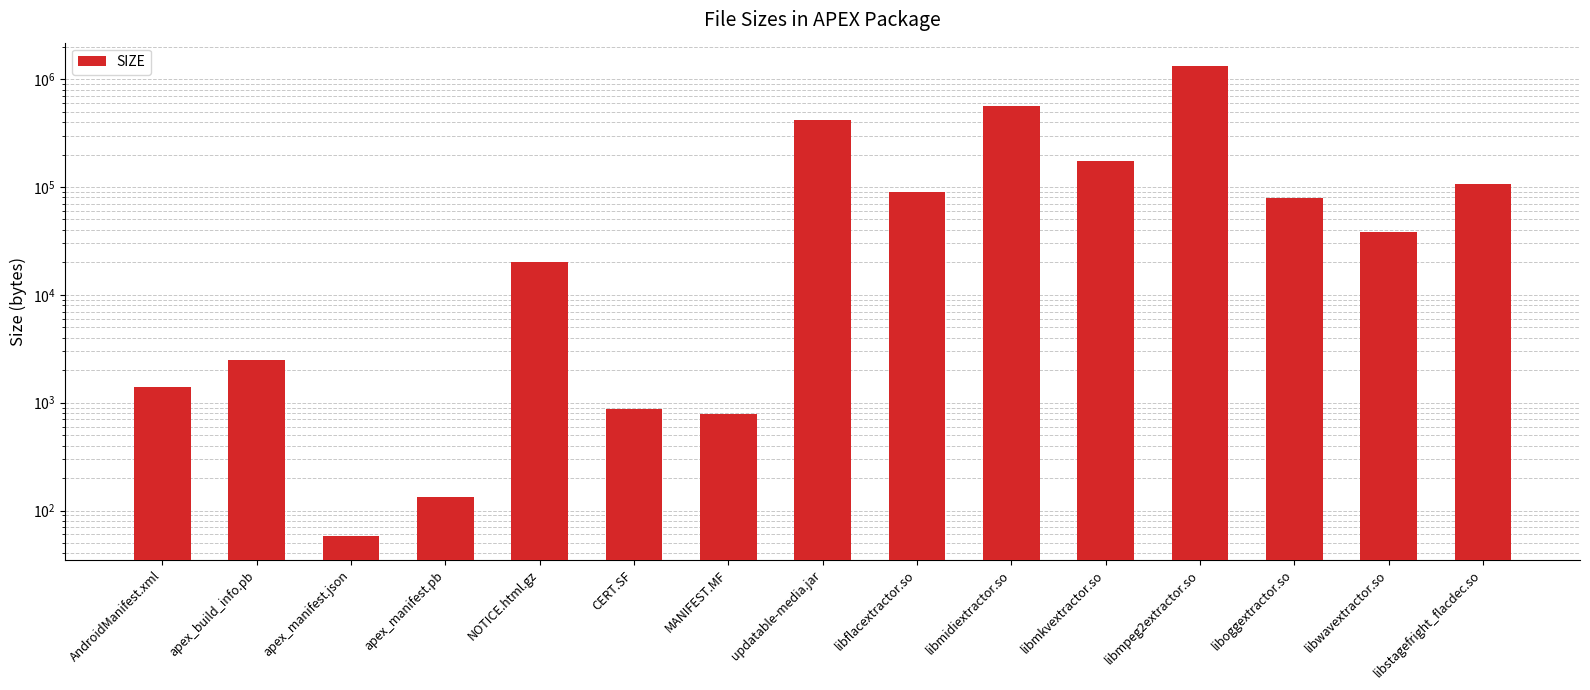

How many data points are above 38496?

7